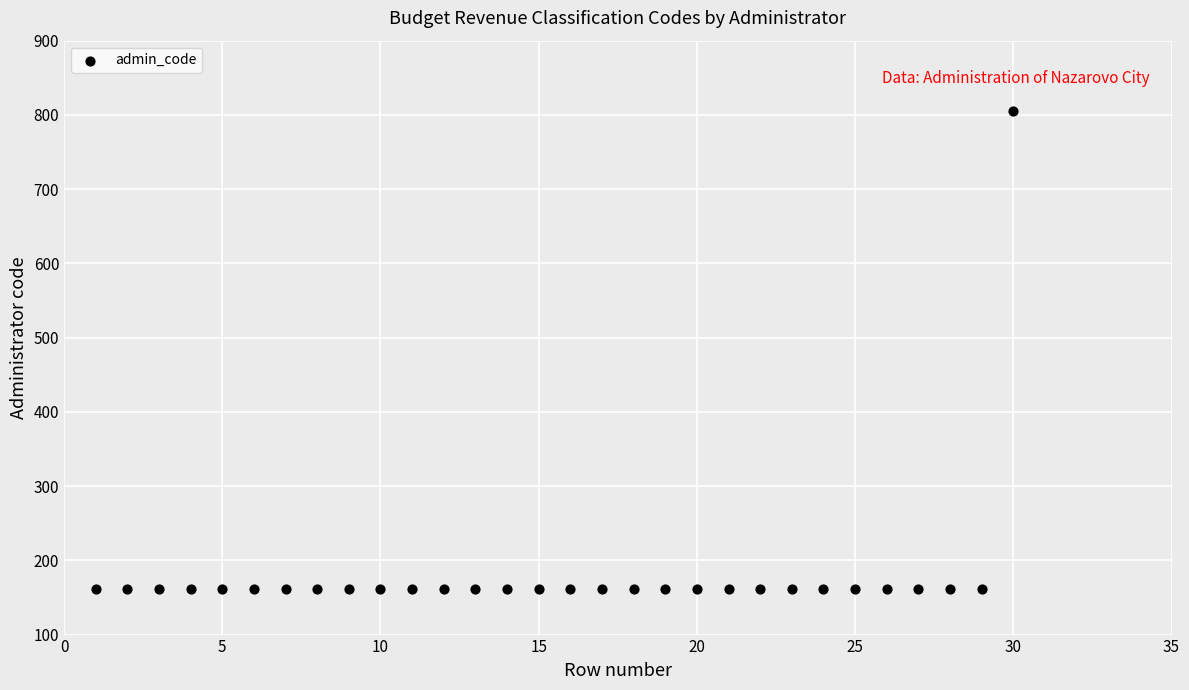

List the coordinates of all points as (X, Y) pairs, reading left to right.

(1, 162)  (2, 162)  (3, 162)  (4, 162)  (5, 162)  (6, 162)  (7, 162)  (8, 162)  (9, 162)  (10, 162)  (11, 162)  (12, 162)  (13, 162)  (14, 162)  (15, 162)  (16, 162)  (17, 162)  (18, 162)  (19, 162)  (20, 162)  (21, 162)  (22, 162)  (23, 162)  (24, 162)  (25, 162)  (26, 162)  (27, 162)  (28, 162)  (29, 162)  (30, 805)